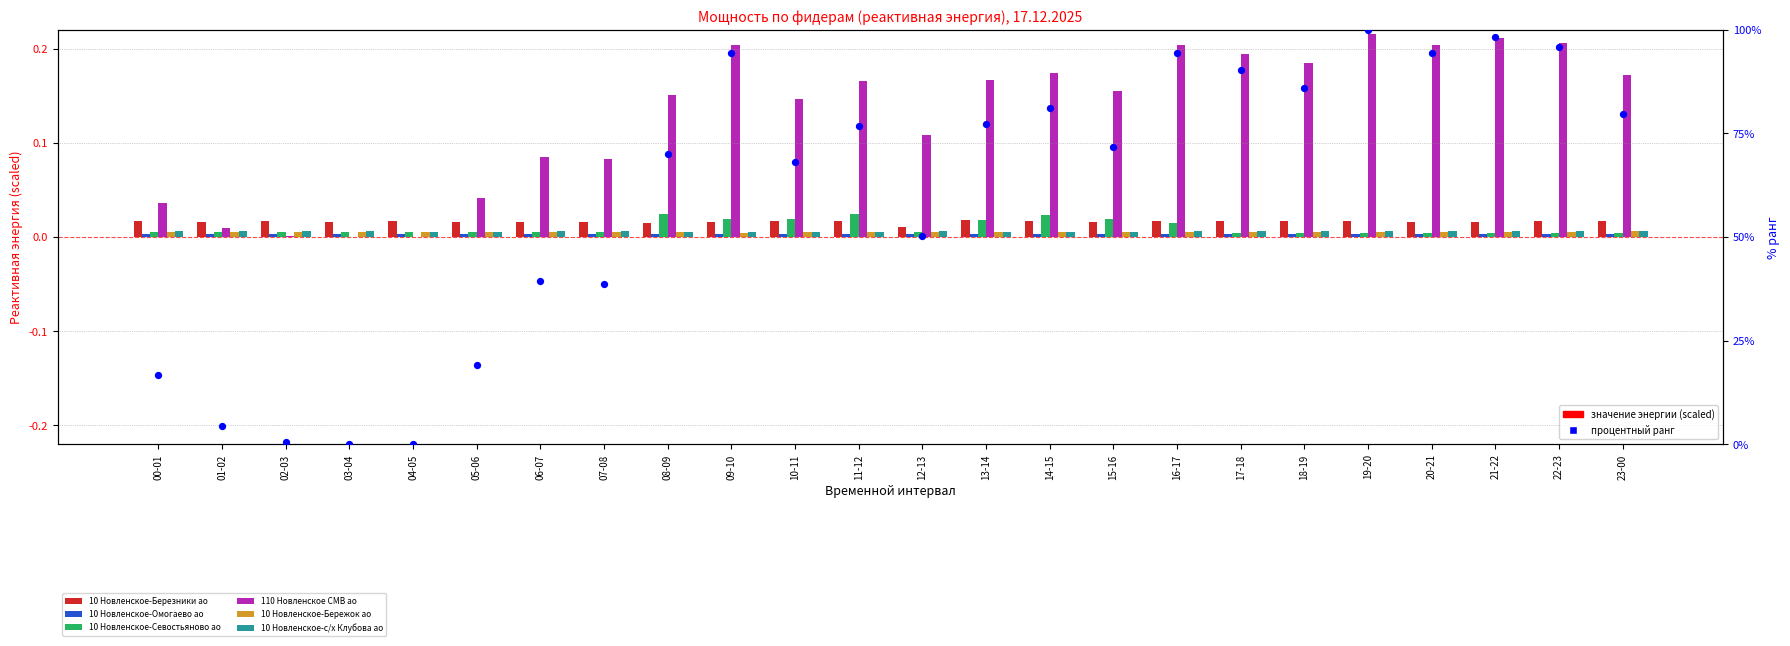

Which series has the largest Y range (max minus min)?

110 Новленское СМВ ао